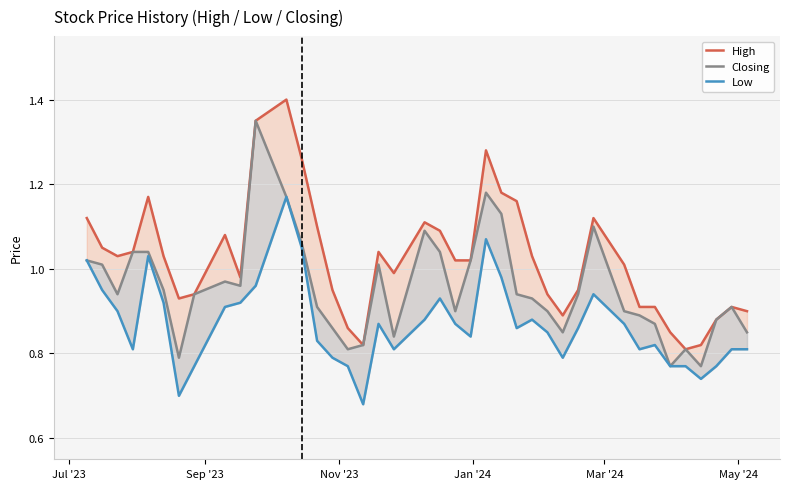

What is the lowest value of the Low series?

0.7